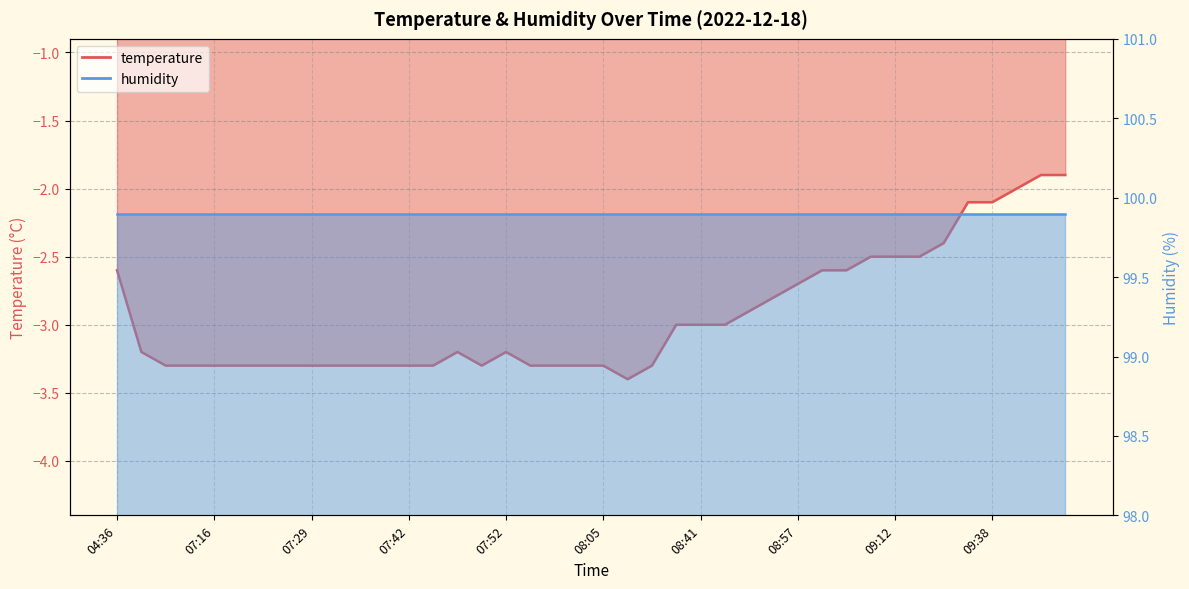

How many data points are above -3?

15